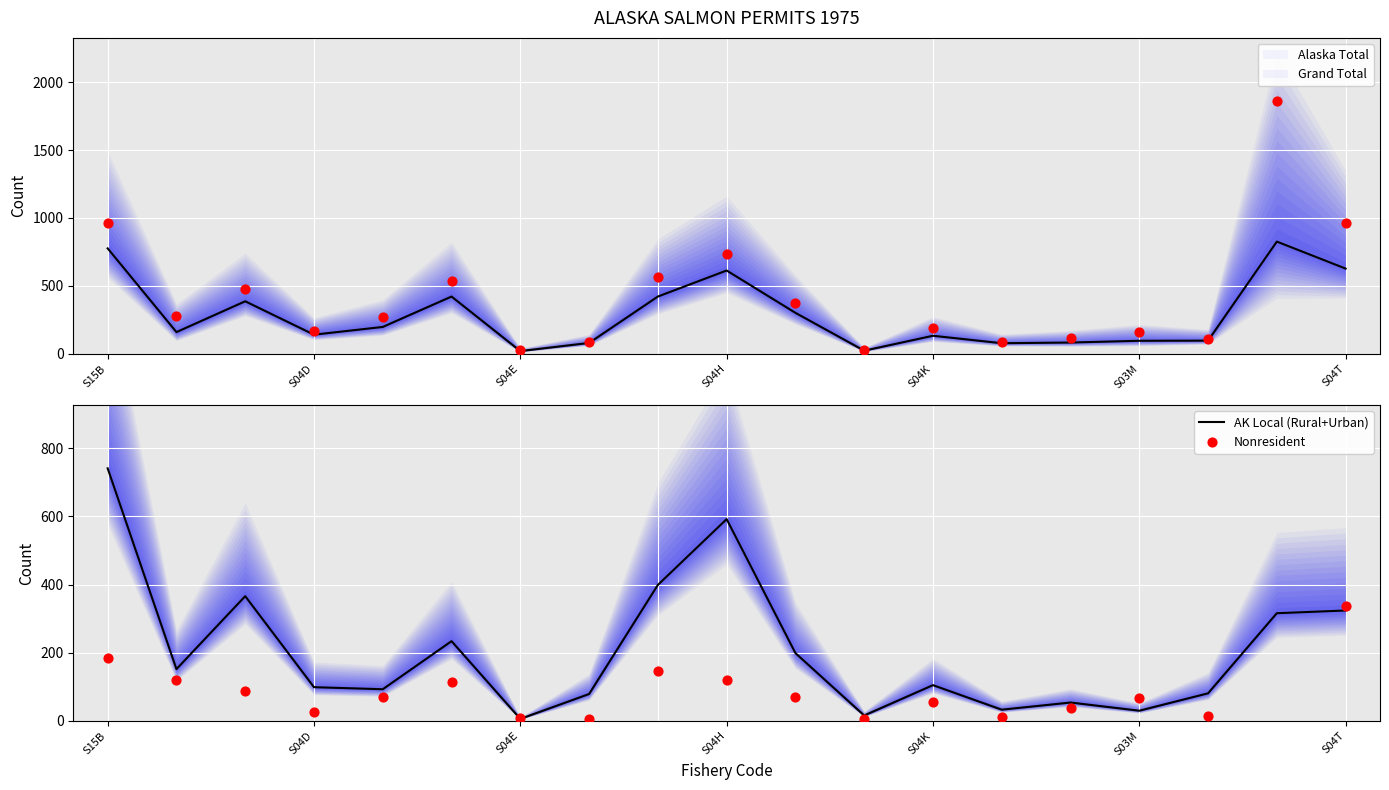

What is the total value across all series at S15B?

2661